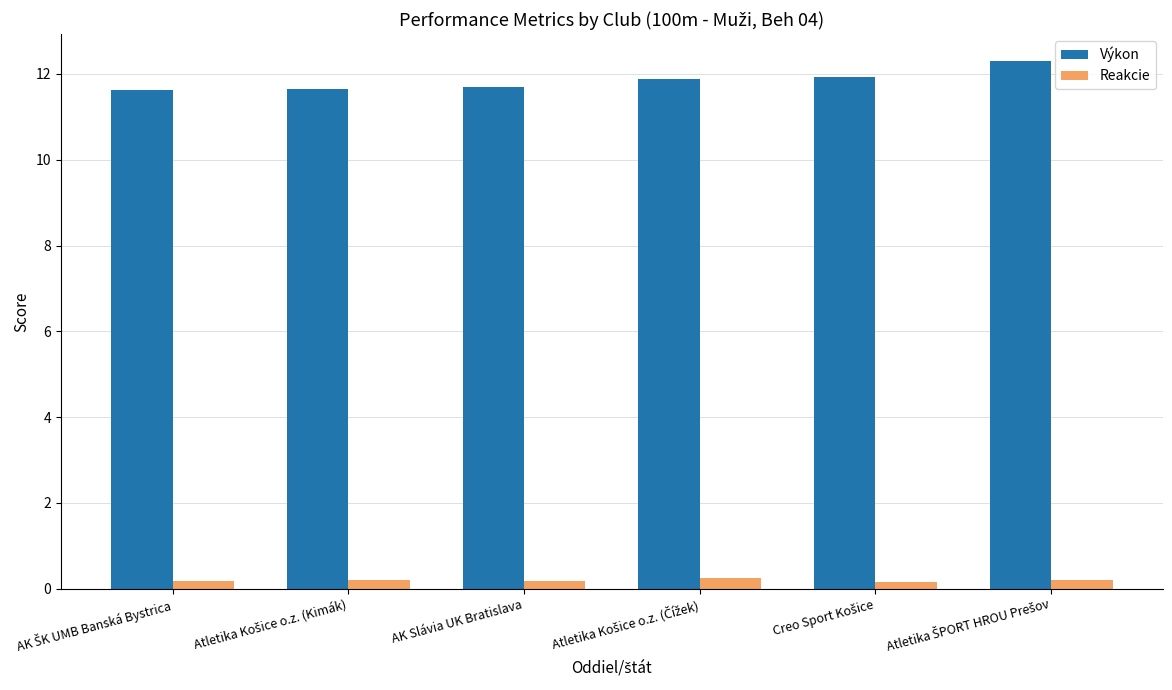

How many Reakcie values are between 0 and 1?

6